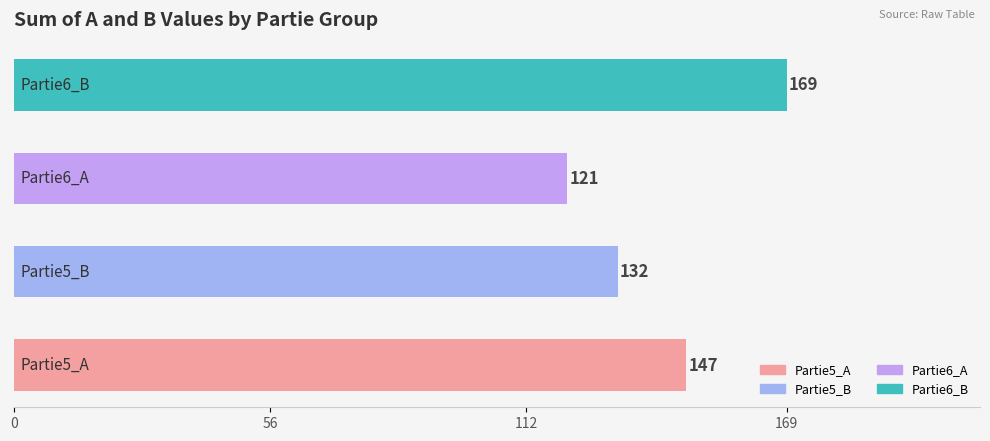

How many values are between 132 and 169?

3